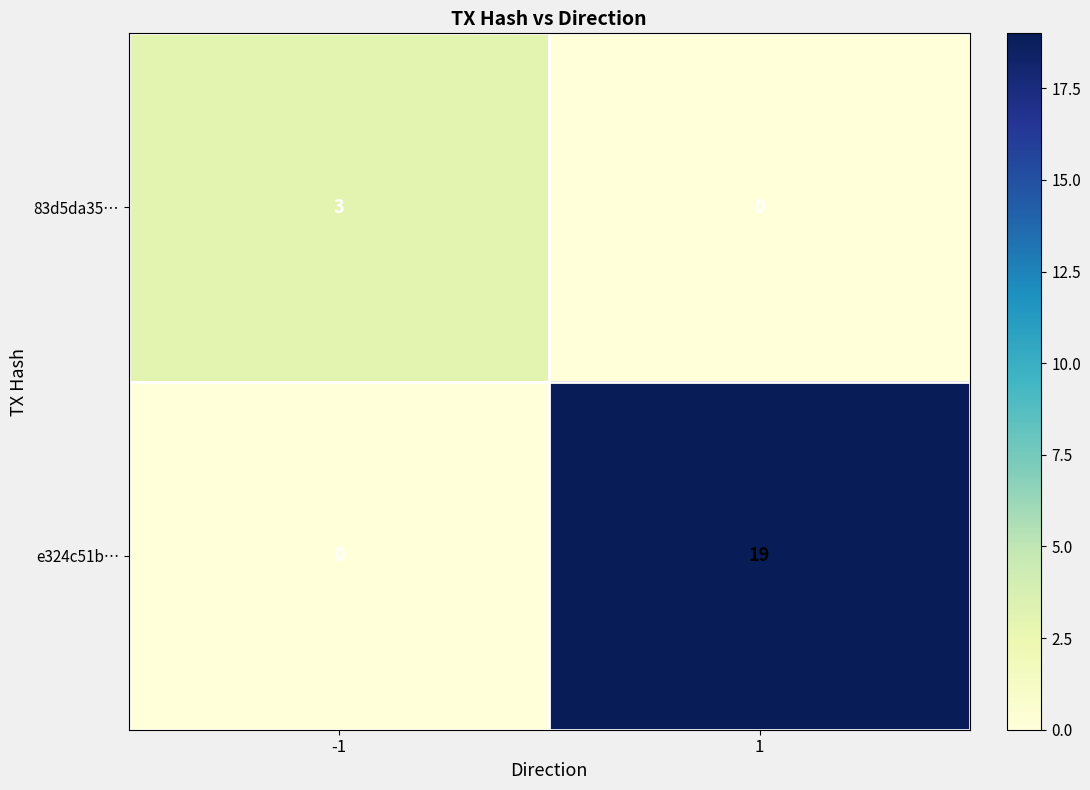

Reading right to left, what are all the values shown in this chart?

83d5da35…: 0	3
e324c51b…: 19	0